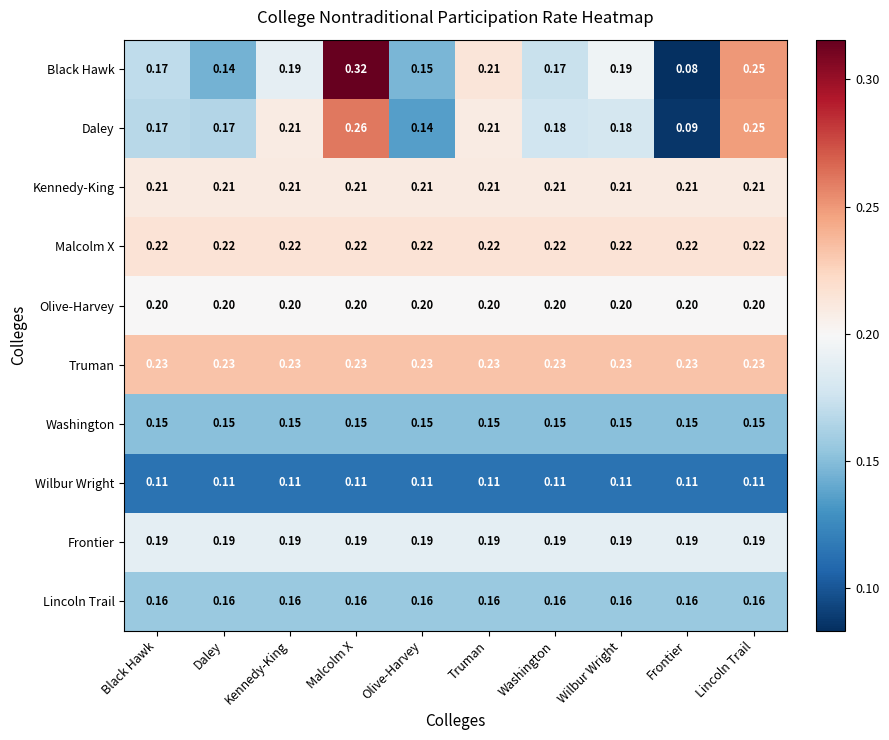

What is the total value across all series at Wilbur Wright?

1.8